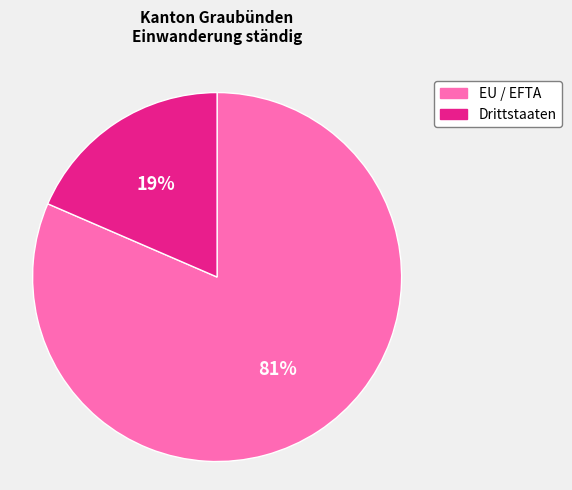

Is it true that EU / EFTA is 69% of the pie?

False